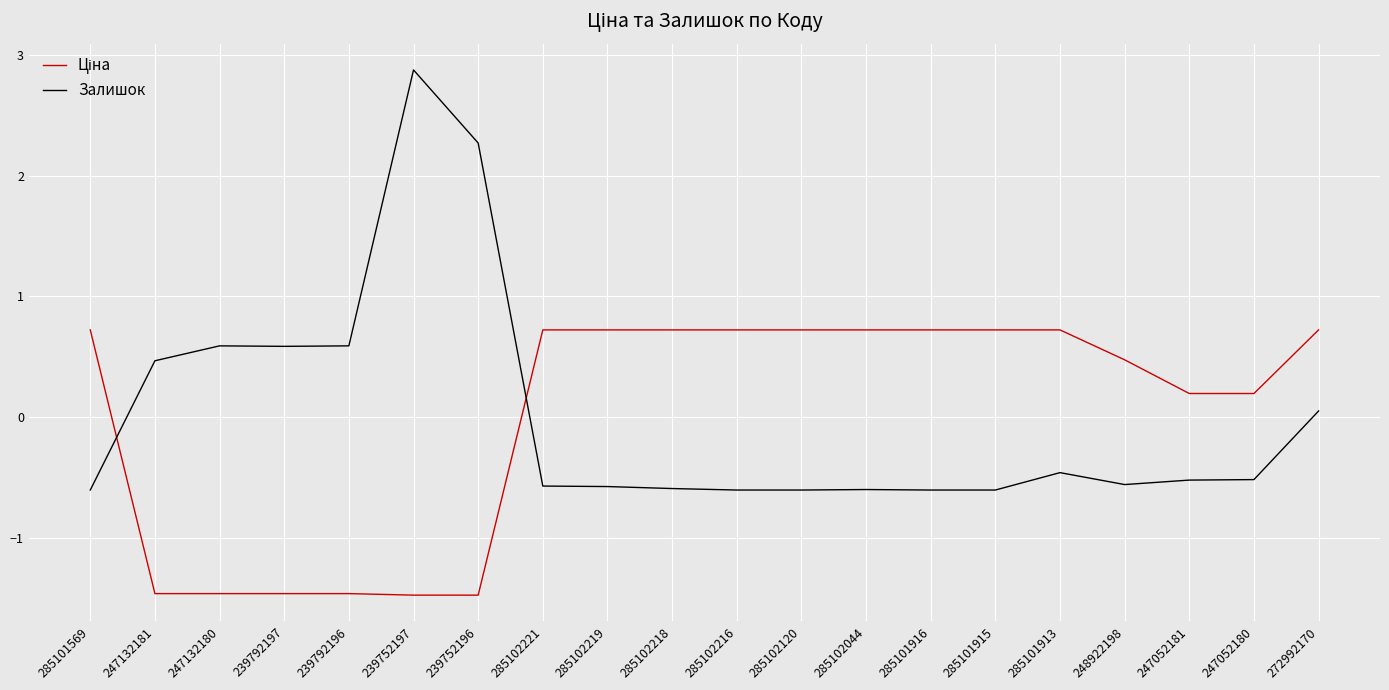

Which series has the largest range (max minus min)?

Залишок